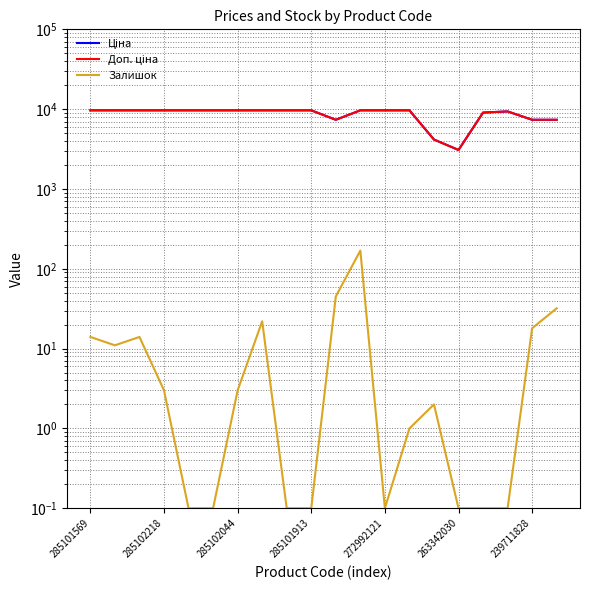

True or false: Ціна and Залишок cross at least once.

False